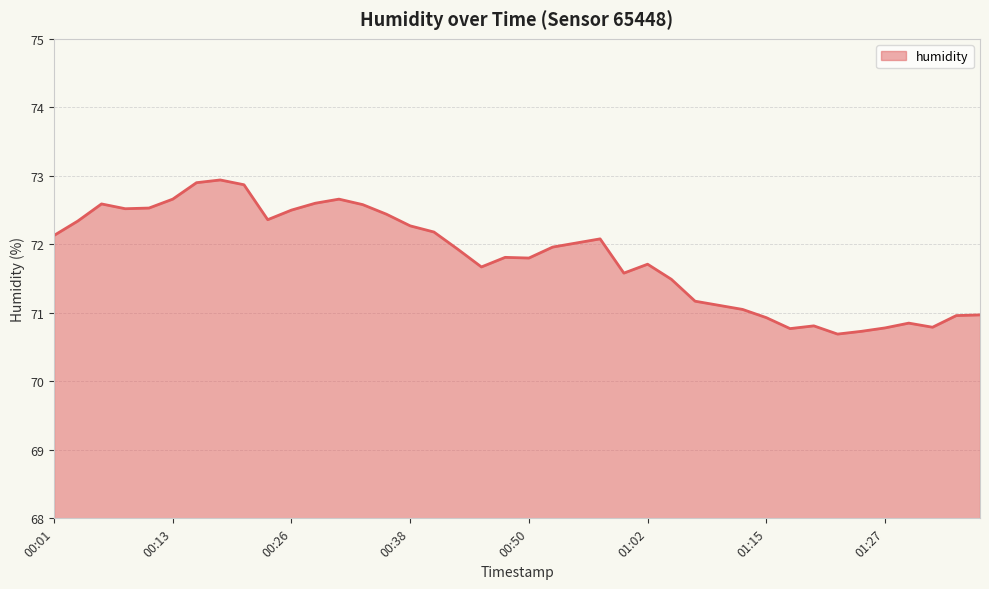

What is the smallest value displayed?

70.7